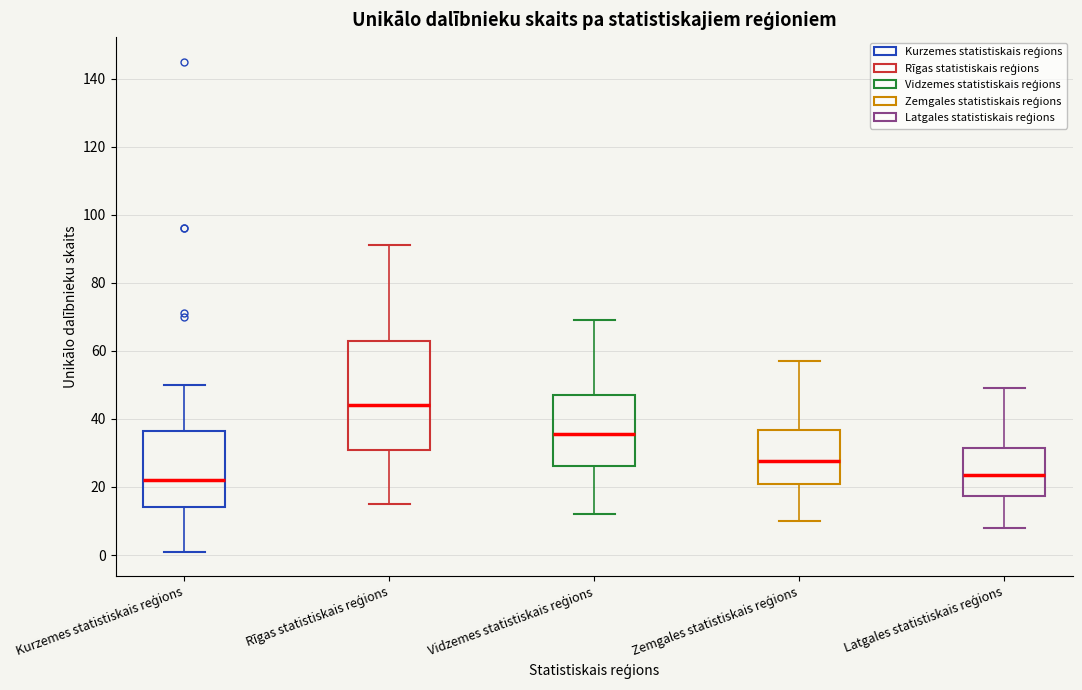

Reading left to right, read every box against the y-axis: the position of its median line, the range the box covers, and the ends of its whiskers. The values are not printed on the chart, so give them approximately, as read against the axis.

Kurzemes statistiskais reģions: median 22, box 14 to 36, whiskers 2 to 50
Rīgas statistiskais reģions: median 44, box 30 to 62, whiskers 16 to 92
Vidzemes statistiskais reģions: median 36, box 26 to 48, whiskers 12 to 70
Zemgales statistiskais reģions: median 28, box 22 to 36, whiskers 10 to 58
Latgales statistiskais reģions: median 24, box 18 to 32, whiskers 8 to 50